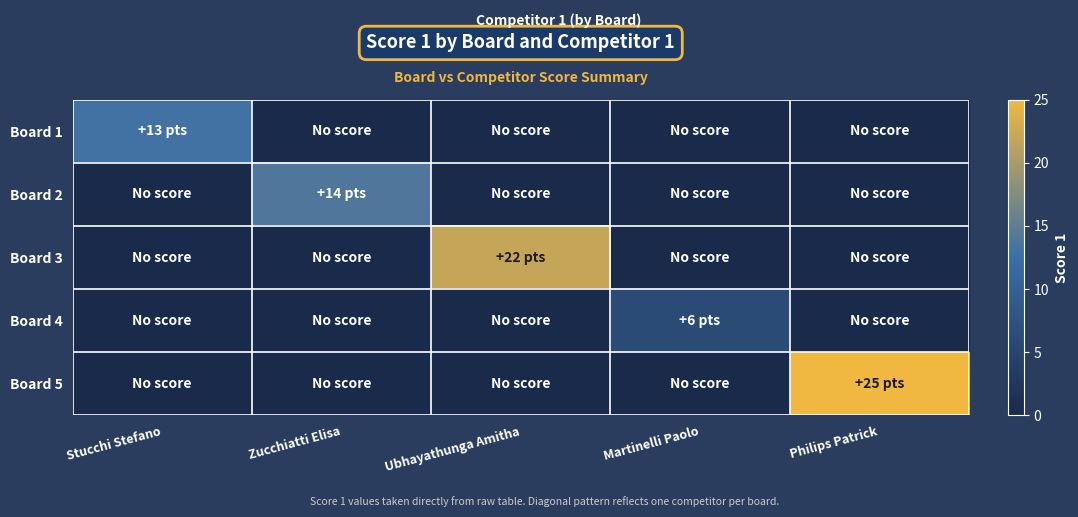

Count the number of categories in the chart.

5